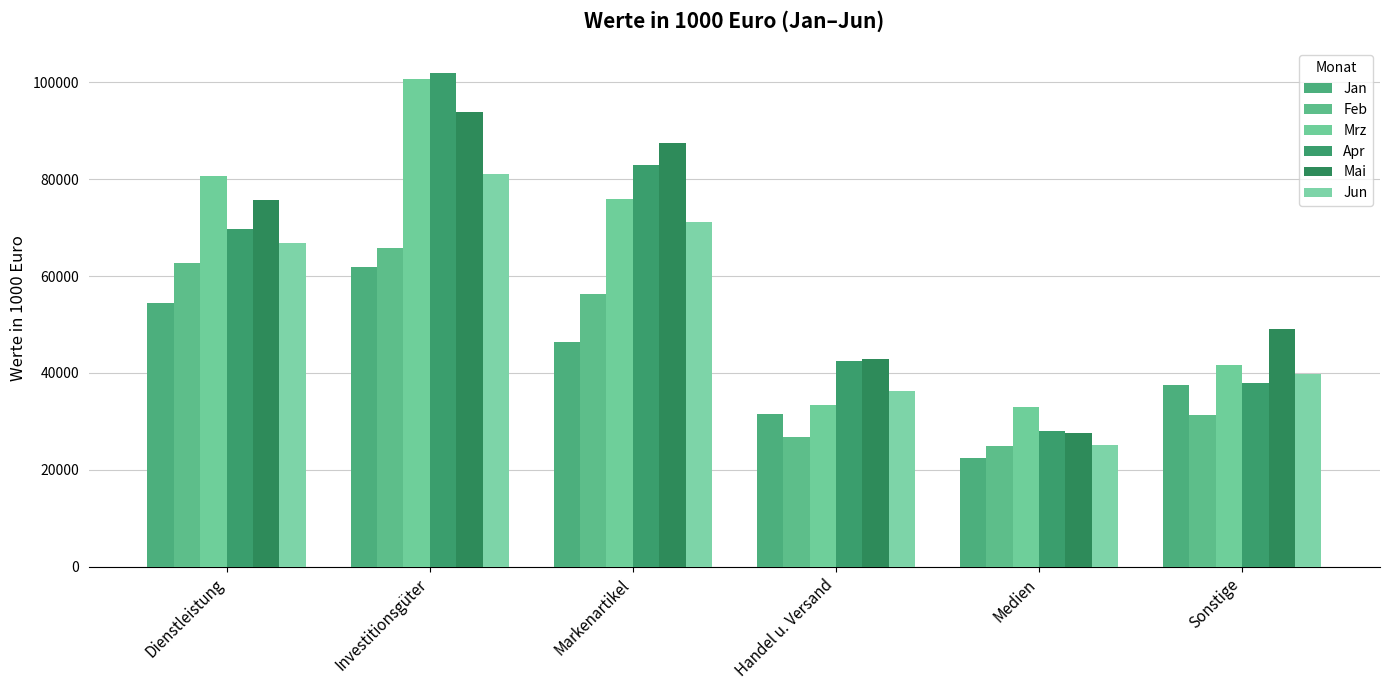

What is the label of the 6th bar from the left?

Sonstige